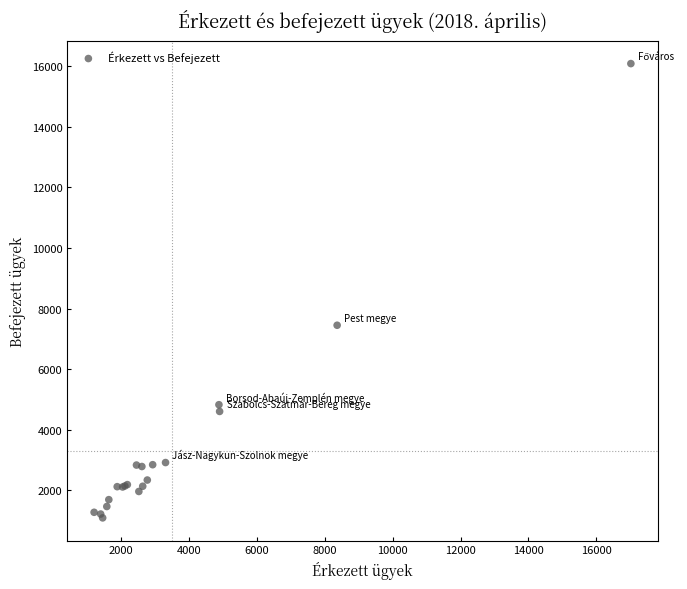

What Y value in the scatter plot is closest to 8586?

7448